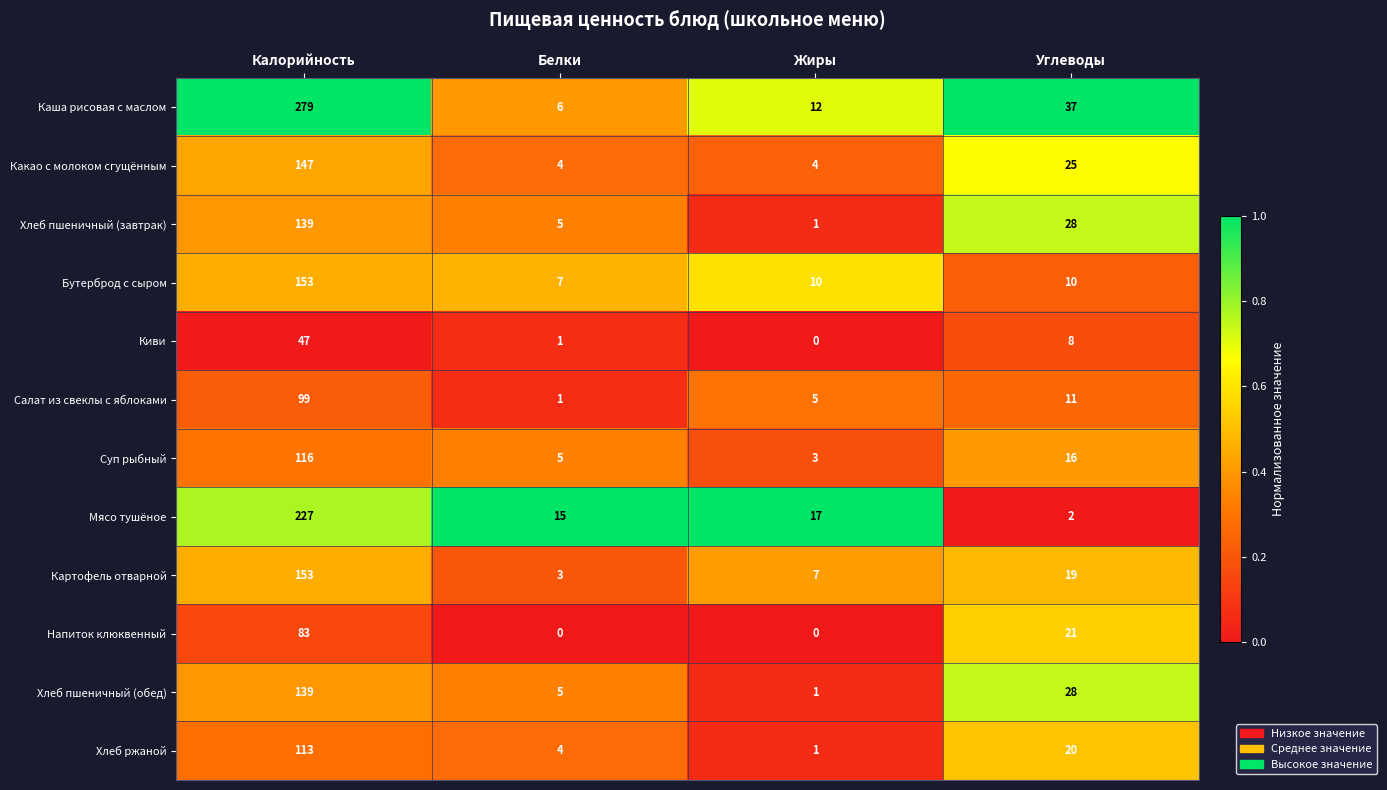

Which label corresponds to the largest value in the chart?

Калорийность